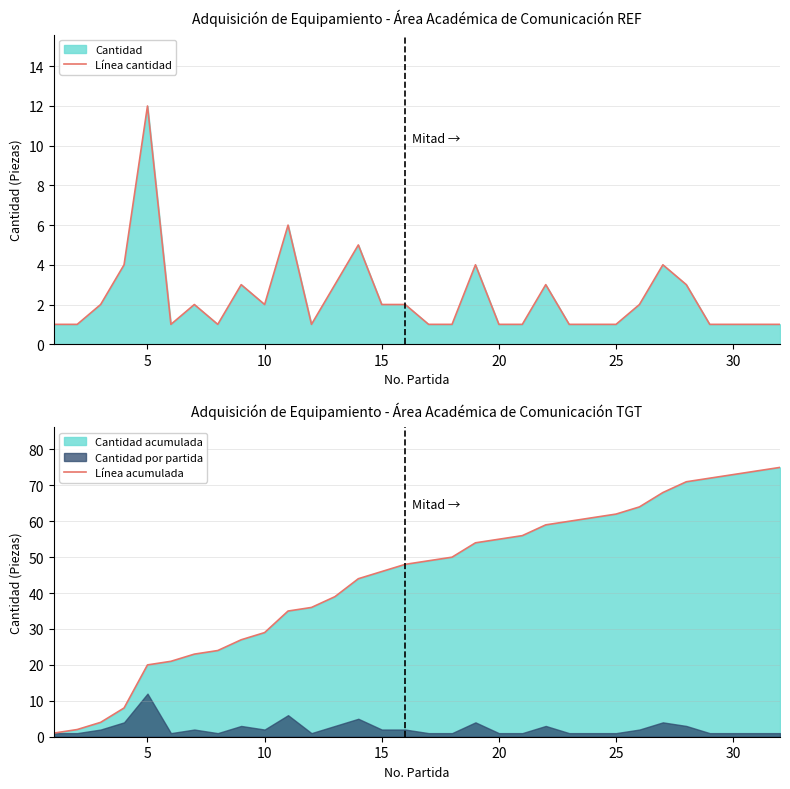

Read the Línea cantidad value at 5.

12